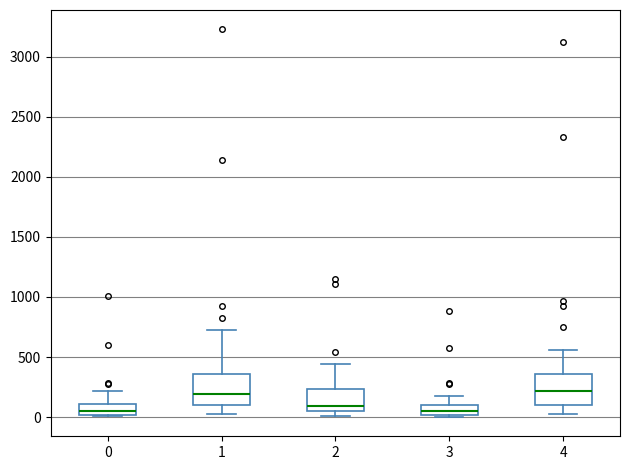

Where does the lower whisker of the box at x = 4 end on the y-axis? The values are not printed on the chart, so give them approximately, as read against the axis.

50